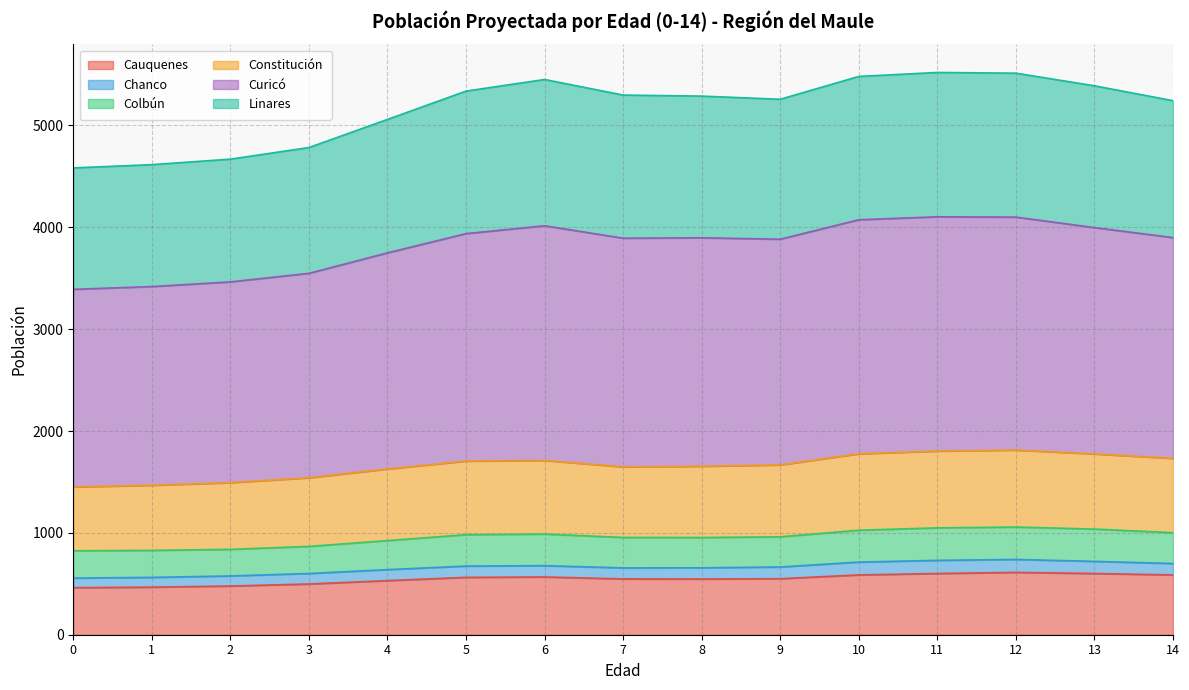

Which series has the largest range (max minus min)?

Curicó